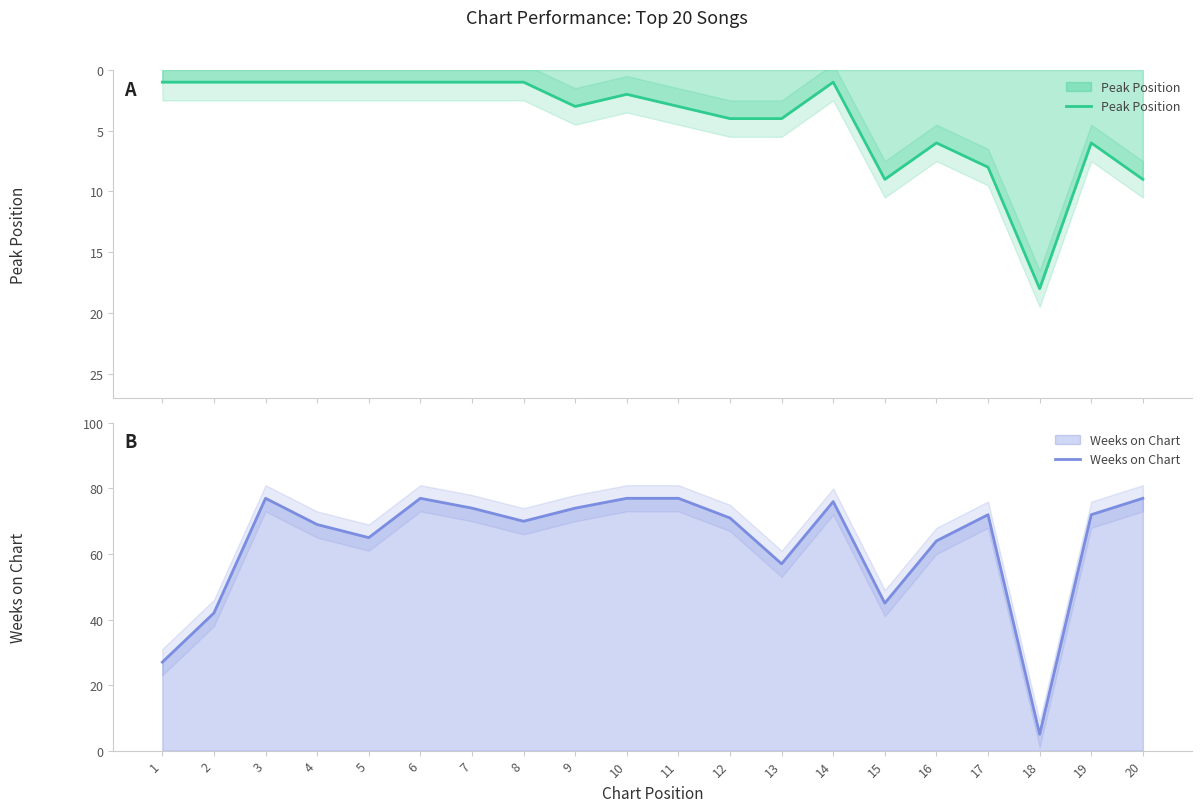

How many lines are shown in the chart?

2